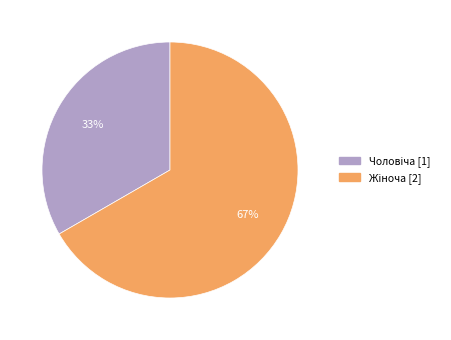

To the nearest percent, what is the average slice percentage?

50%